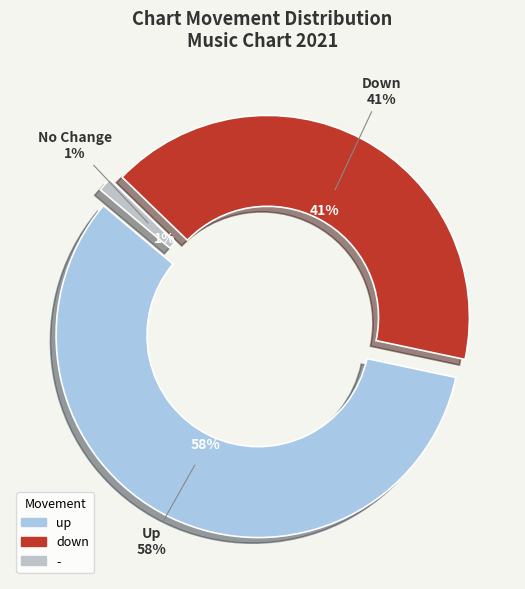

To the nearest percent, what is the average slice percentage?

33%